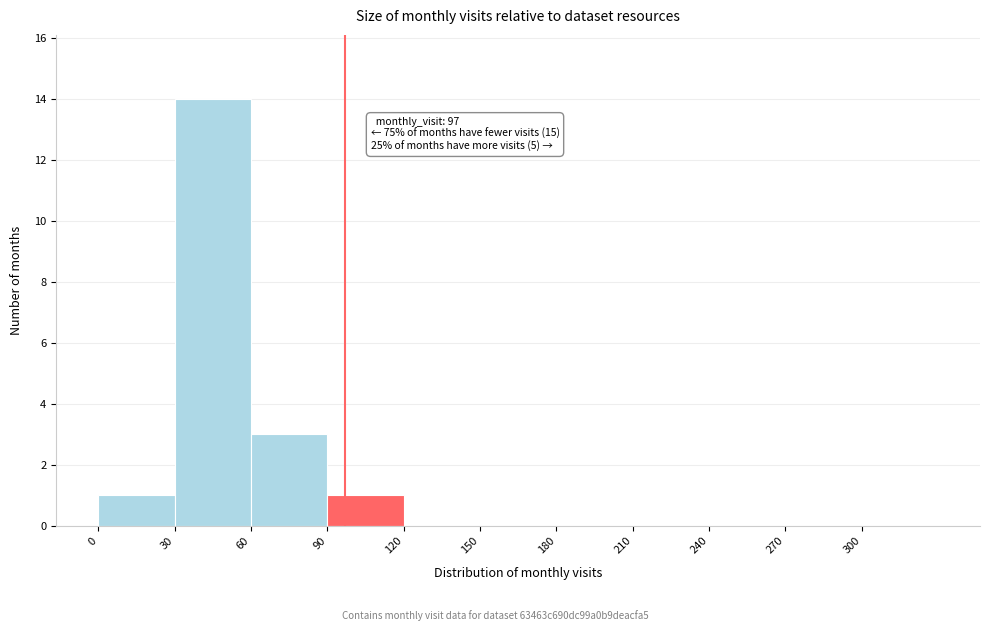

Over which range of the x-axis is the bar tallest?

30 to 60